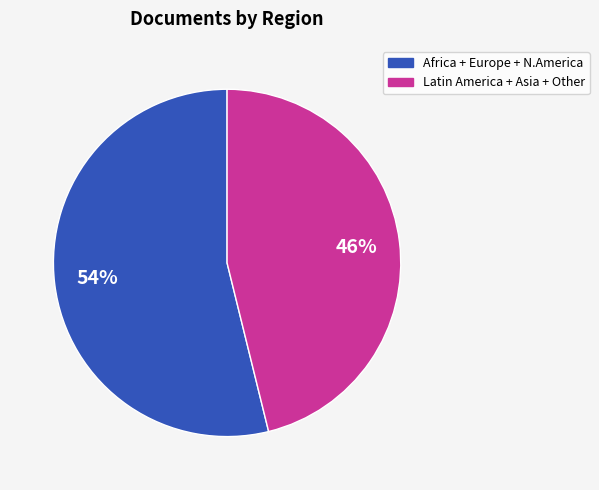

To the nearest percent, what is the difference between the largest and smallest slice percentages?

8%